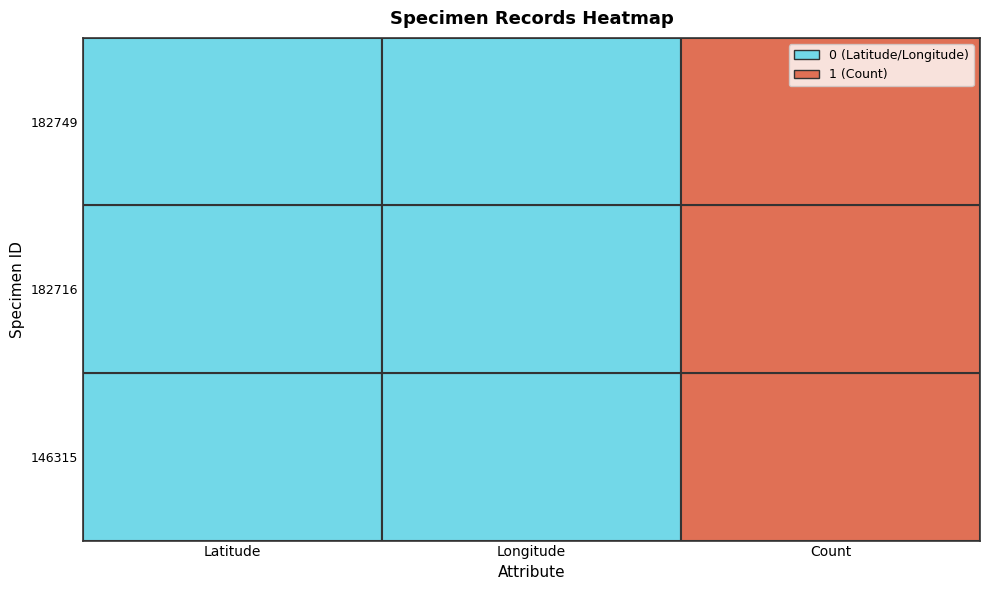

Reading right to left, what are all the values shown in this chart?

146315: 1	0	0
182716: 1	0	0
182749: 1	0	0